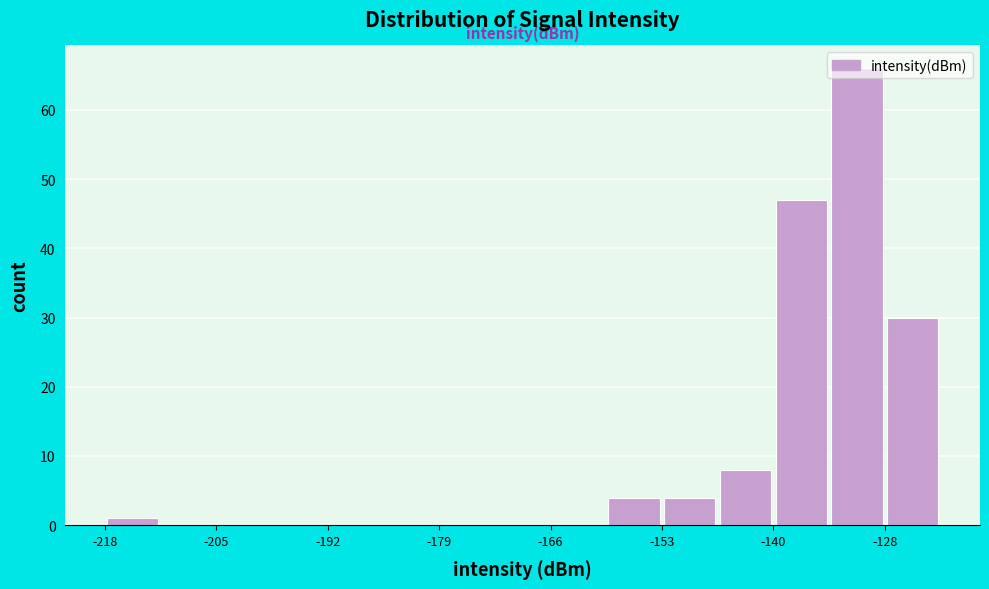

Read against the x-axis, roughly where is the centre of the tallest bar?

-130